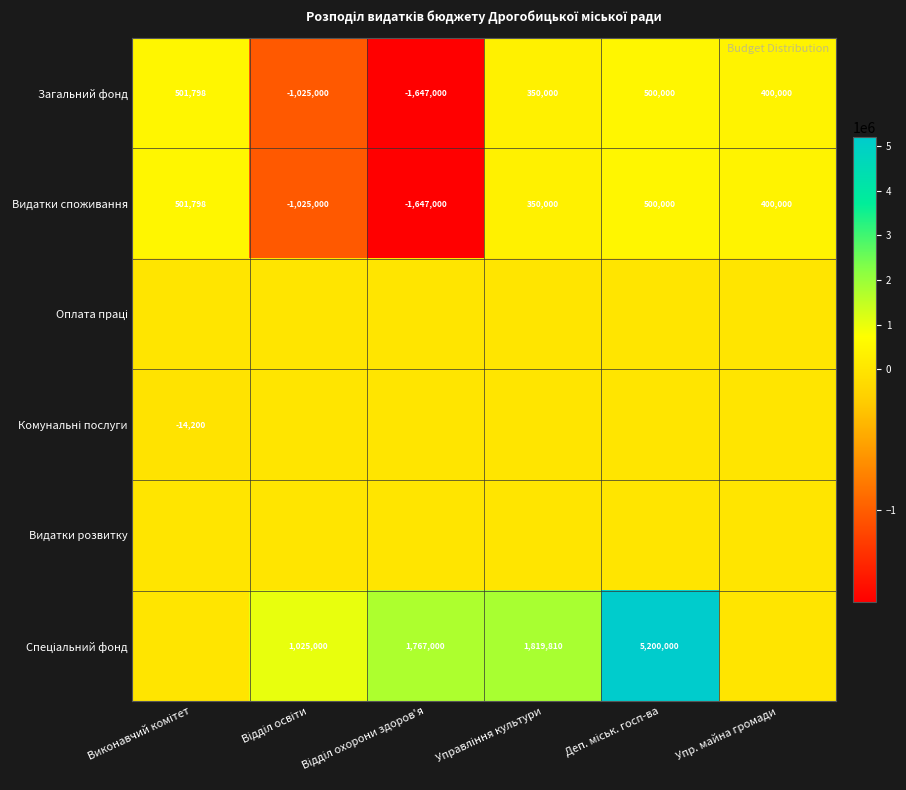

The Видатки споживання series shows 166677 at Упр. майна громади. True or false?

False